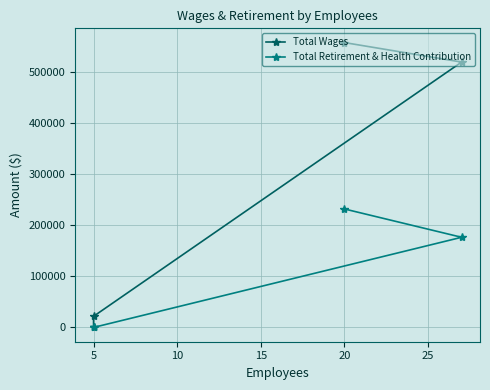

What are all the series names shown in the legend?

Total Wages, Total Retirement & Health Contribution